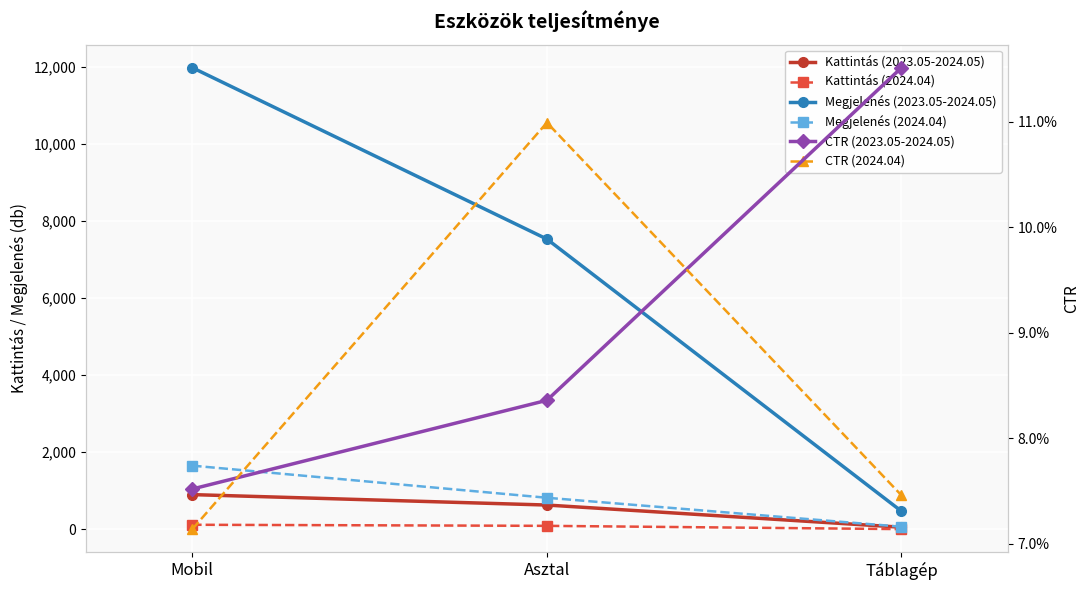

Between Mobil and Asztal, which is larger?

Mobil